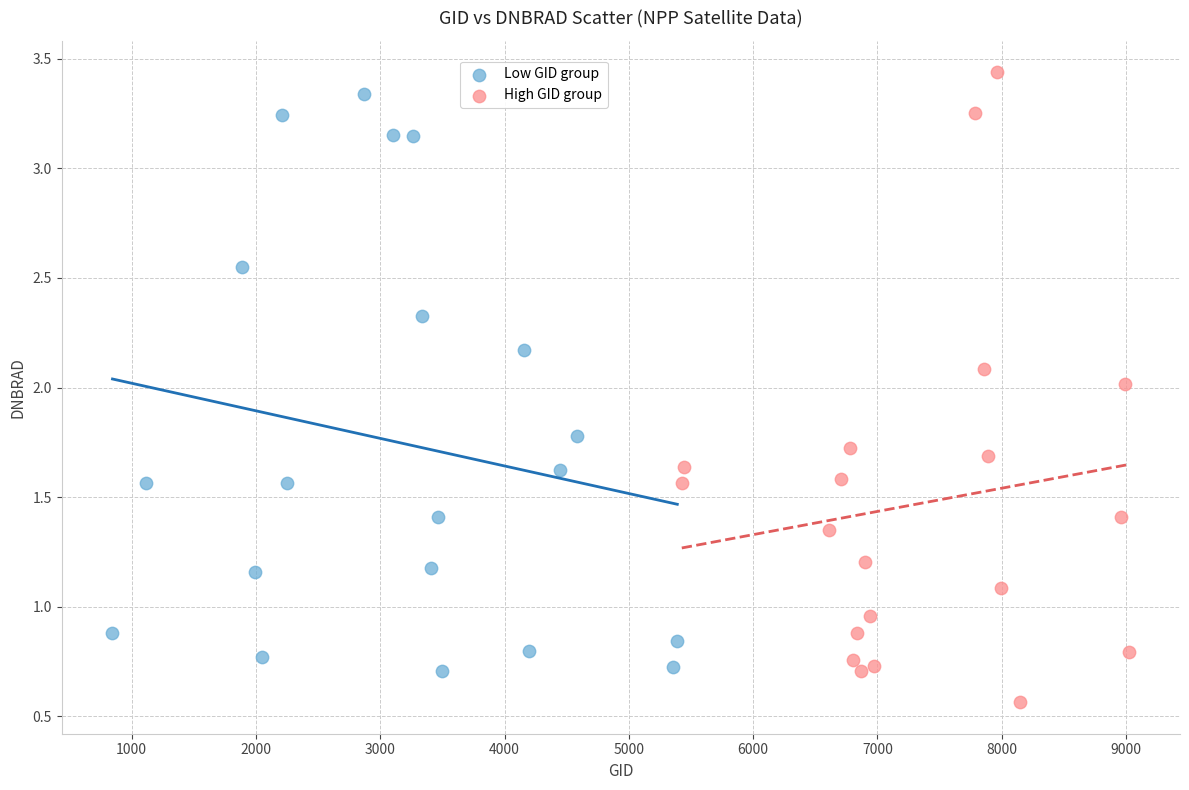

Which series has the widest spread of Y values?

High GID group